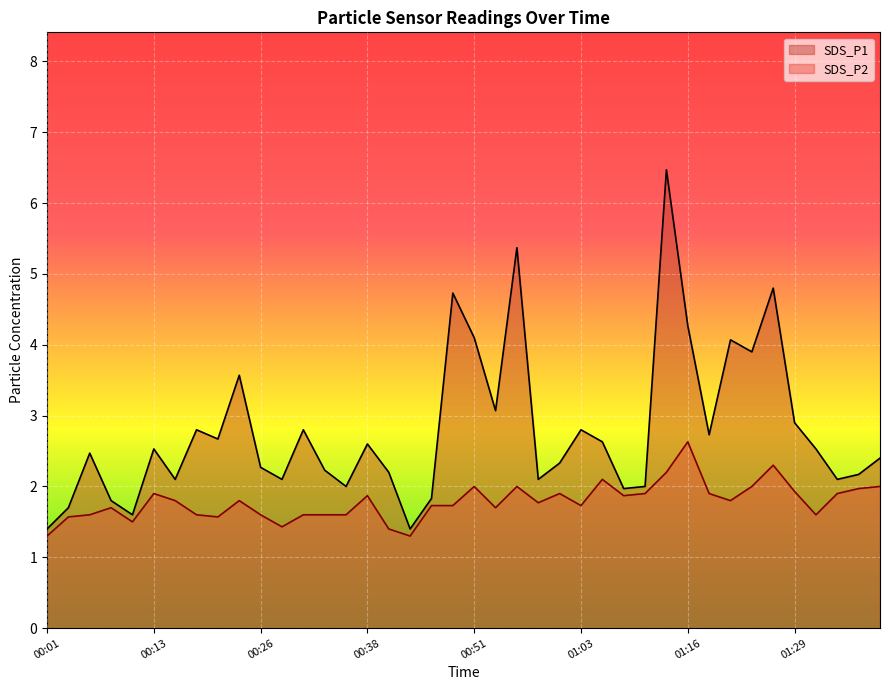

Which series has the largest total across all categories?

SDS_P1